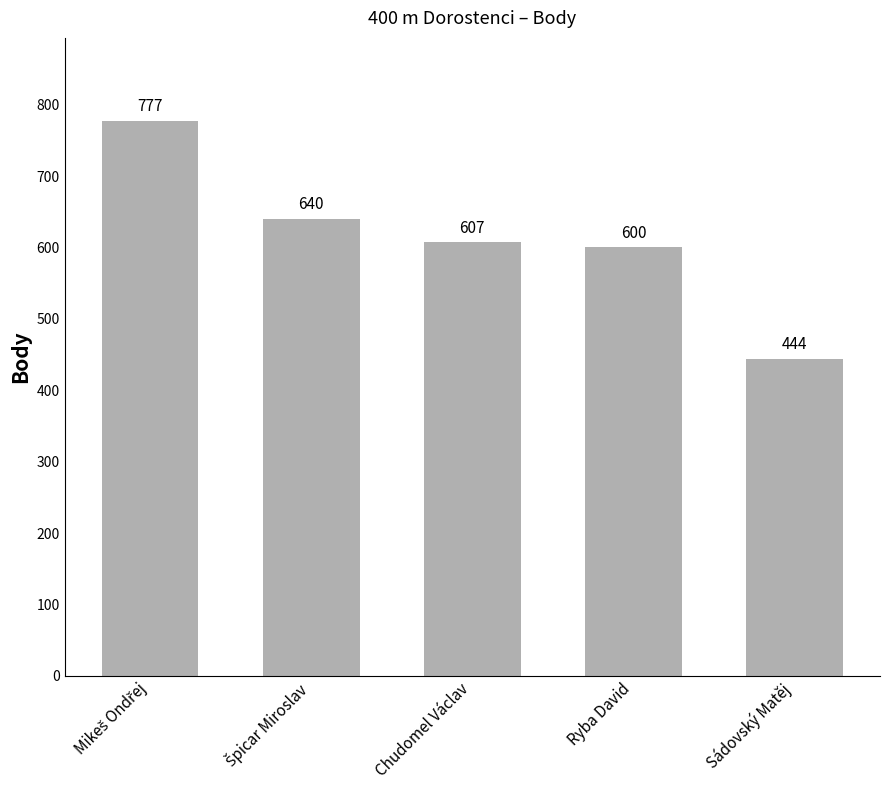

Reading left to right, list all the values displayed in this chart.

777	640	607	600	444